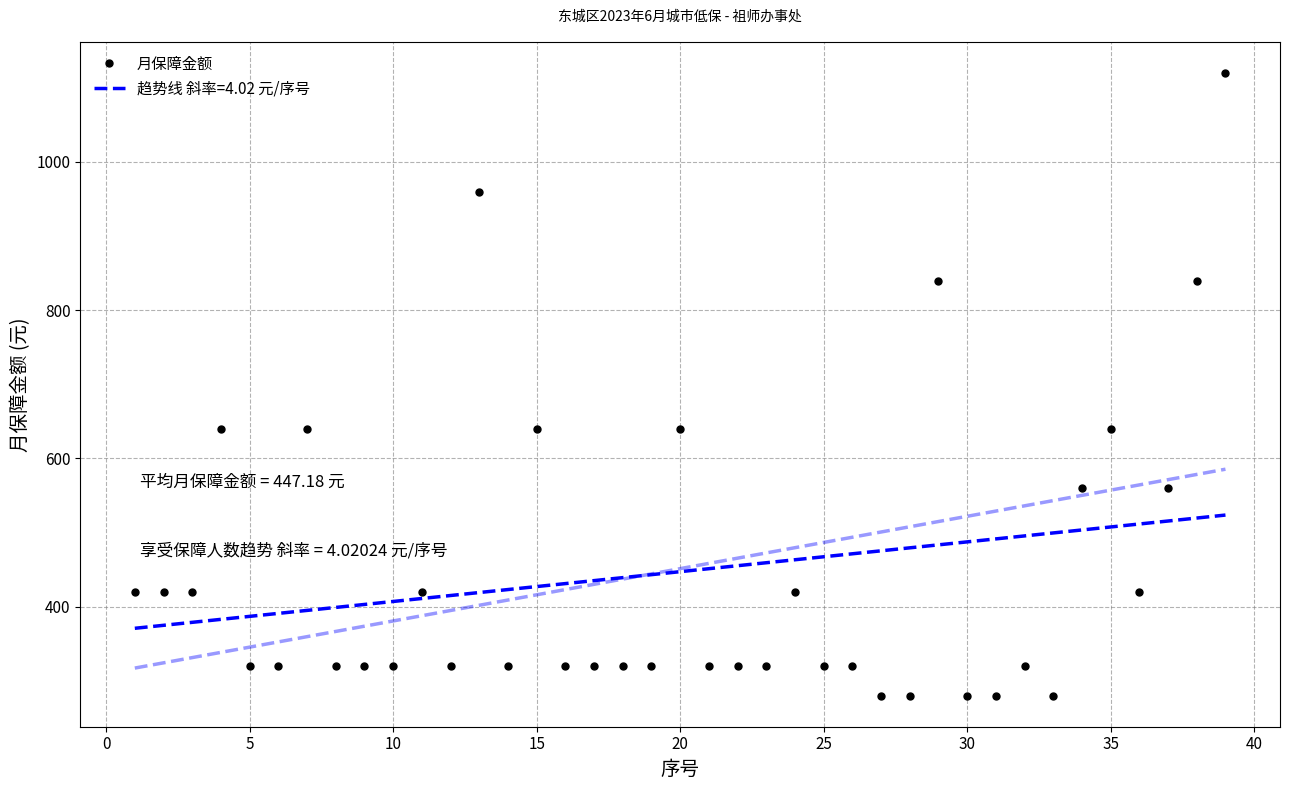

Reading left to right, transcribe all the data shown in this chart.

420	420	420	640	320	320	640	320	320	320	420	320	960	320	640	320	320	320	320	640	320	320	320	420	320	320	280	280	840	280	280	320	280	560	640	420	560	840	1120